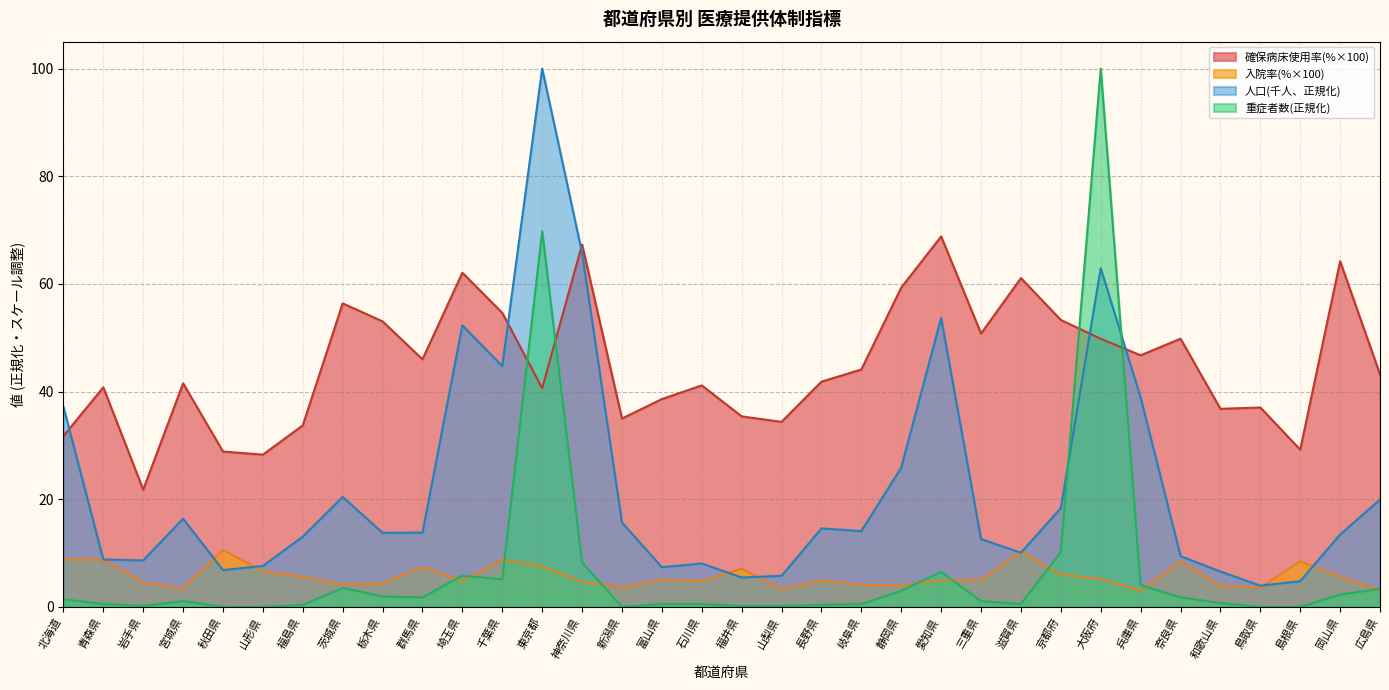

At which label does 人口(千人) reach its peak?

東京都